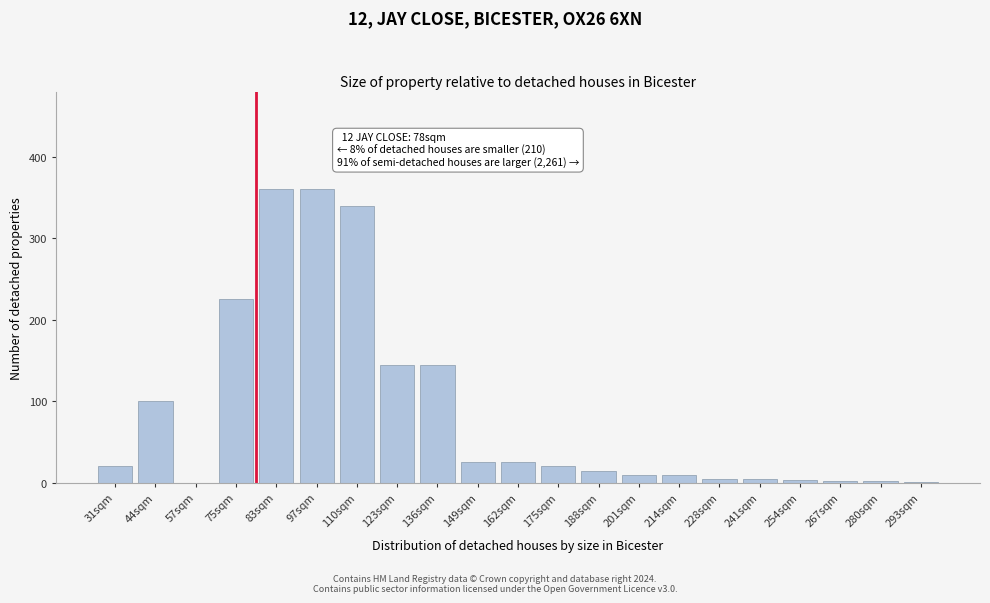

What is the sum of all values?

1818